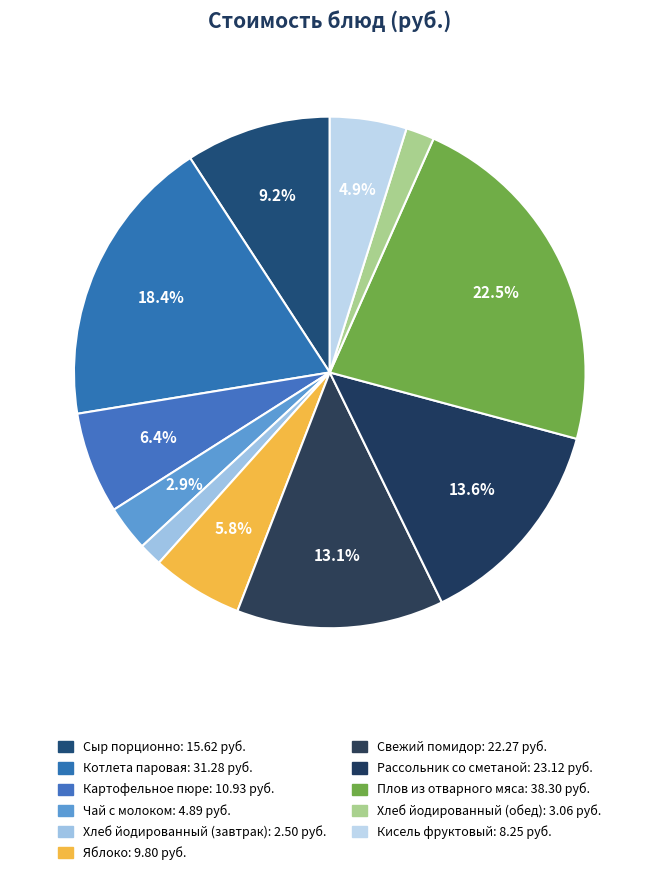

Which slice is the smallest?

Хлеб йодированный (завтрак)